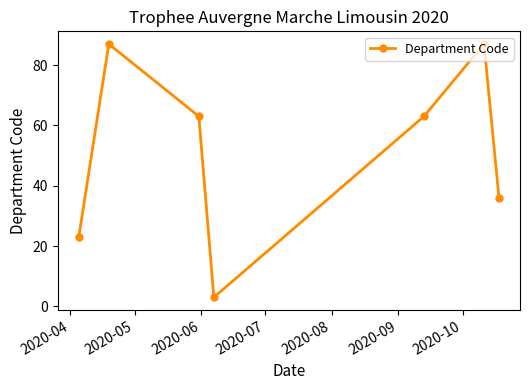

What is the smallest value displayed?

3